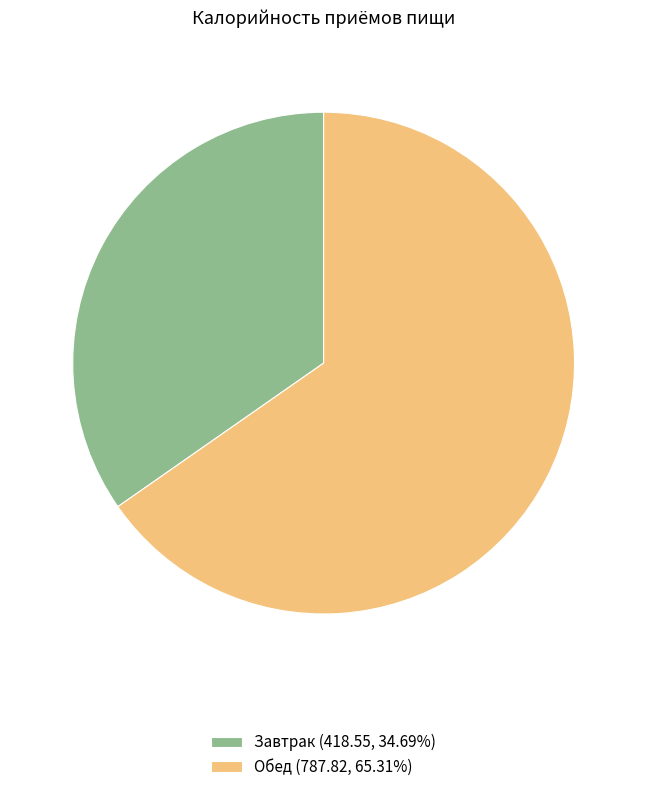

Does Завтрак represent more than half of the total?

No